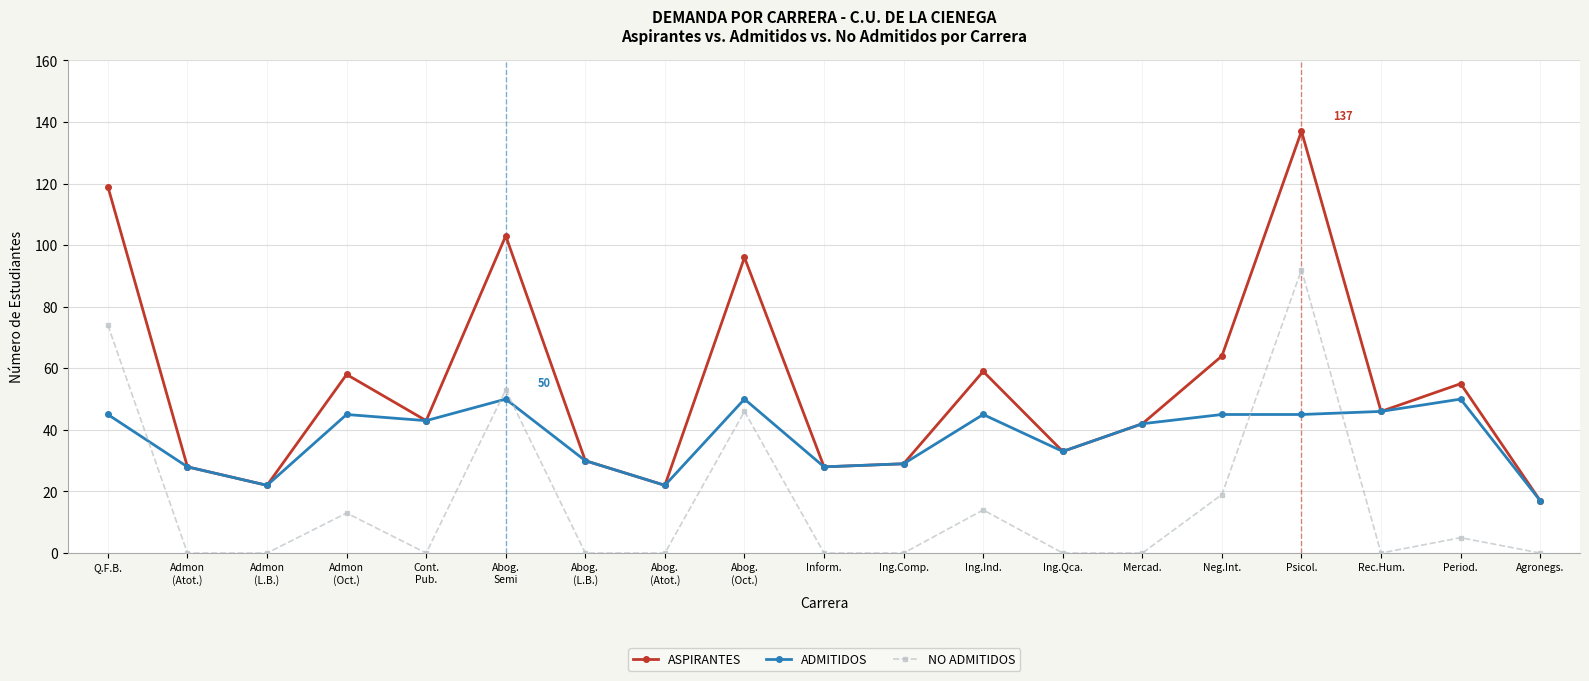

Rank the series at Ing.Ind. from highest to lowest value.

ASPIRANTES, ADMITIDOS, NO ADMITIDOS